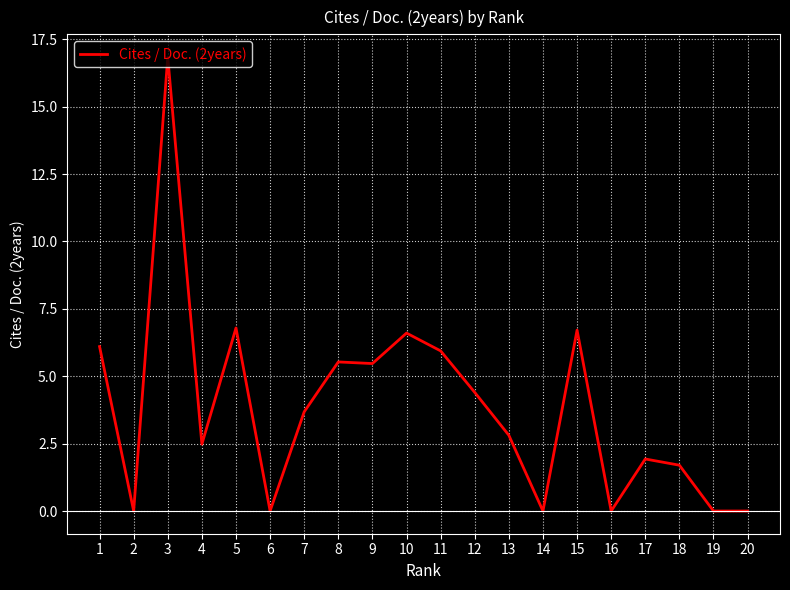

What is the change in value from 7 to 19?

-3.7